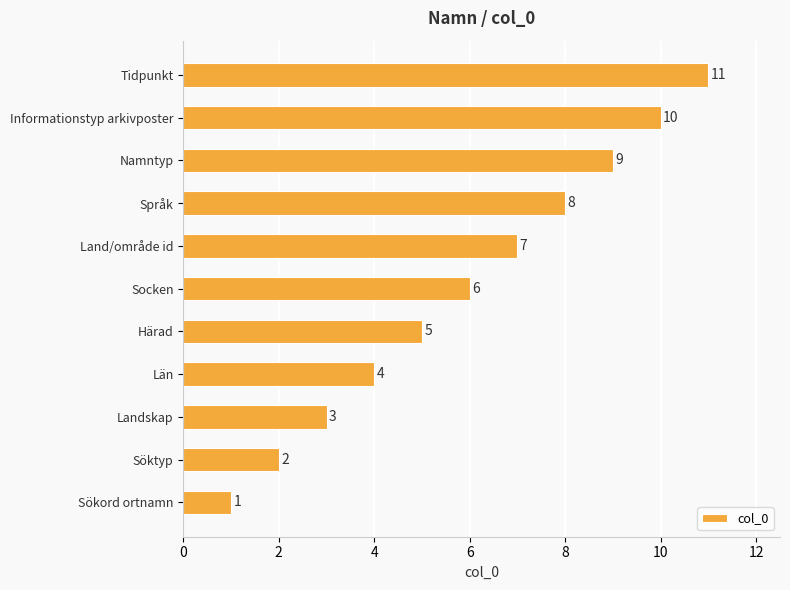

True or false: the data shows 5 at Språk.

False